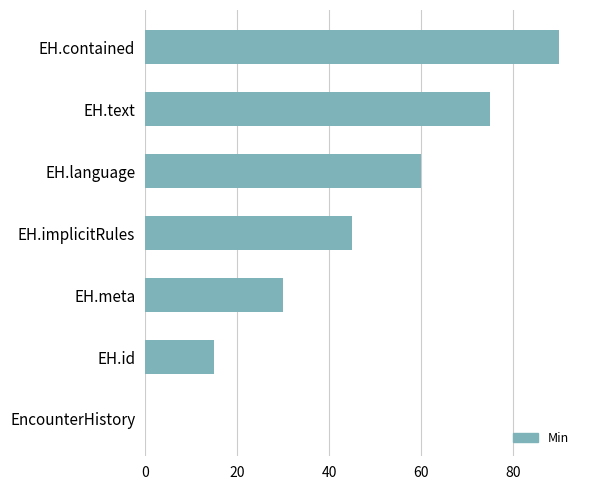

Are the bars horizontal?

Yes